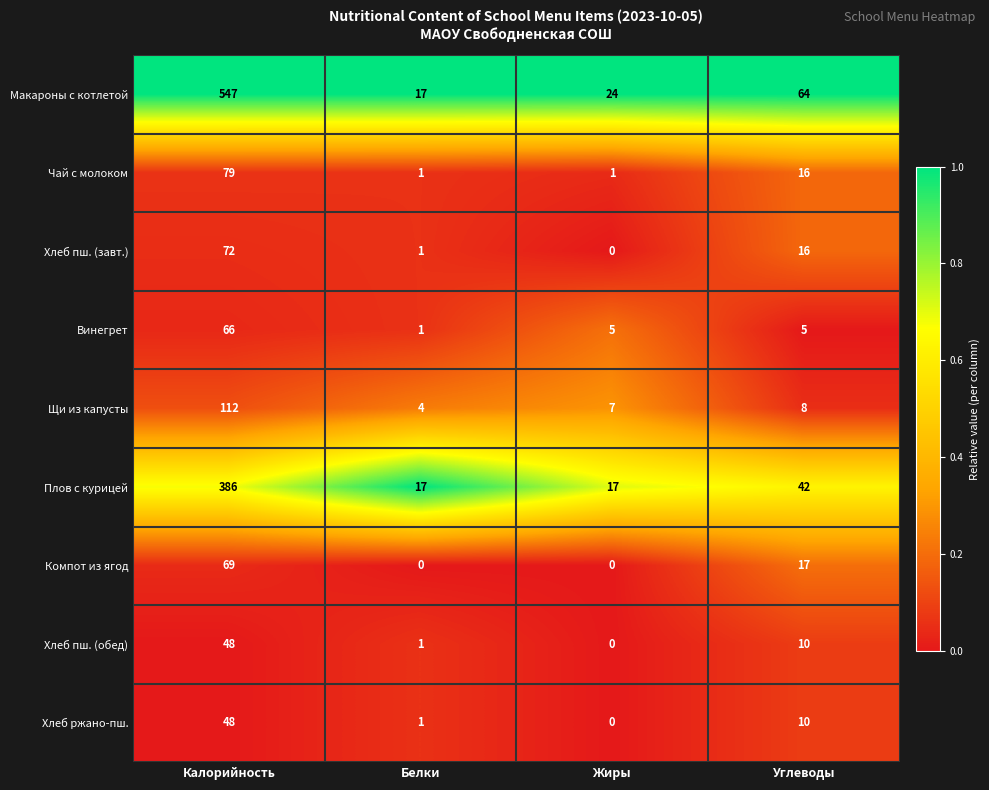

The Макароны с котлетой series shows 11 at Белки. True or false?

False